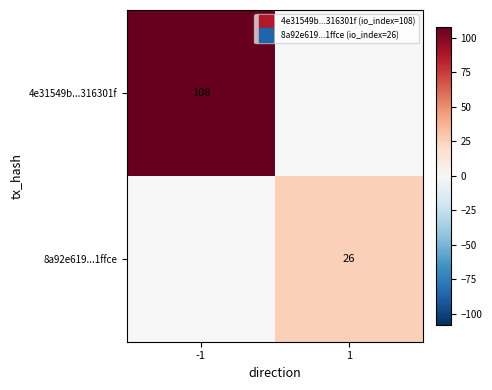

At -1, list the series in order from largest to smallest.

4e31549b...316301f, 8a92e619...1ffce